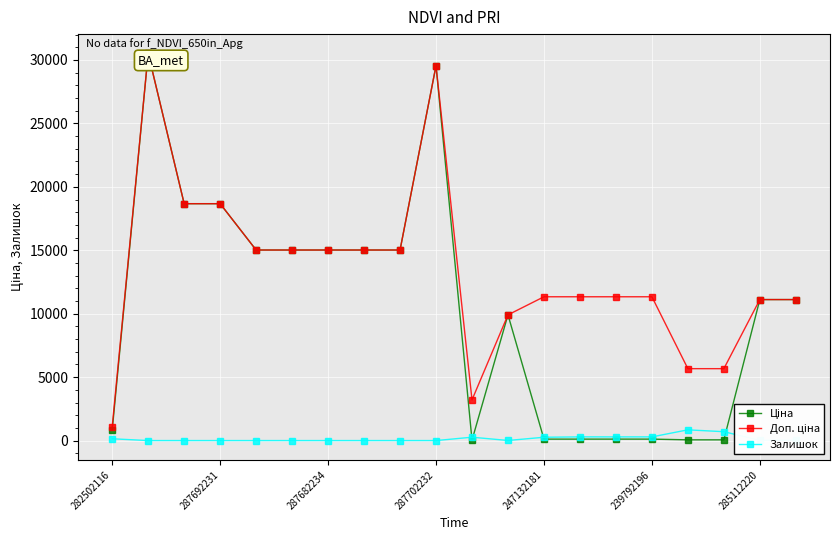

What is the highest value of the Залишок series?

845.0